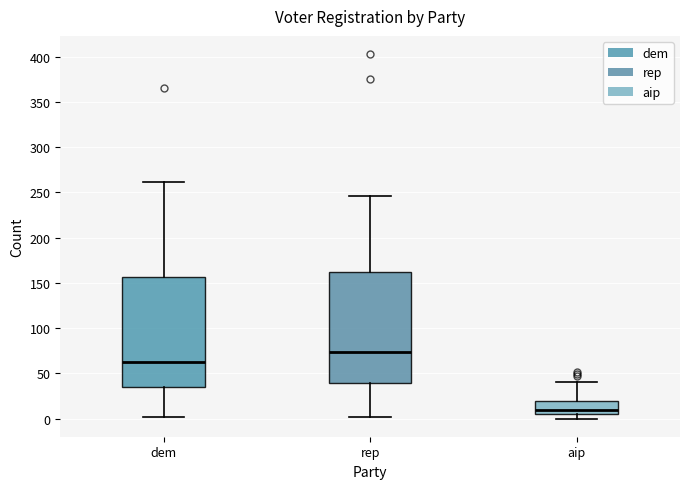

Reading left to right, read every box against the y-axis: the position of its median line, the range the box covers, and the ends of its whiskers. The values are not printed on the chart, so give them approximately, as read against the axis.

dem: median 60, box 35 to 155, whiskers 0 to 260
rep: median 75, box 40 to 160, whiskers 0 to 245
aip: median 10, box 5 to 20, whiskers 0 to 40